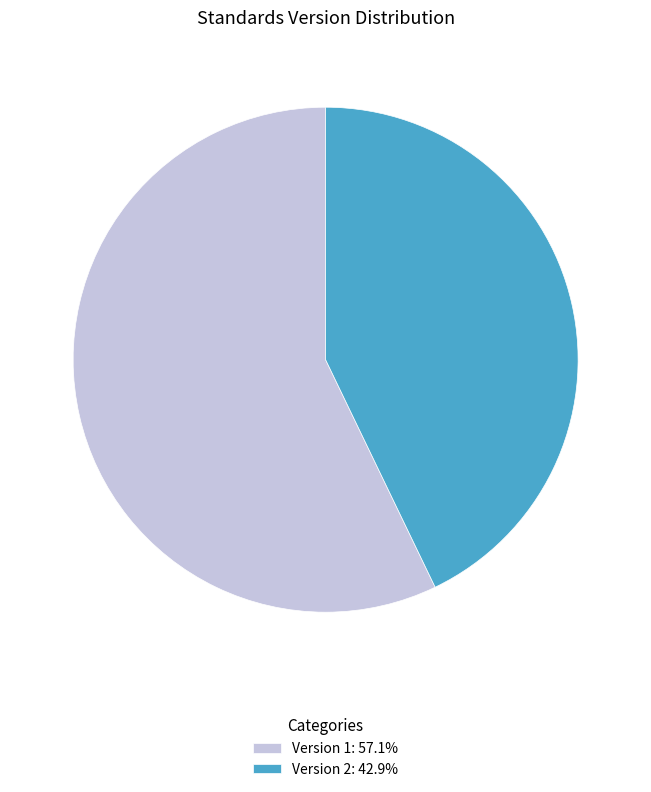

Does any single category account for the majority?

Yes